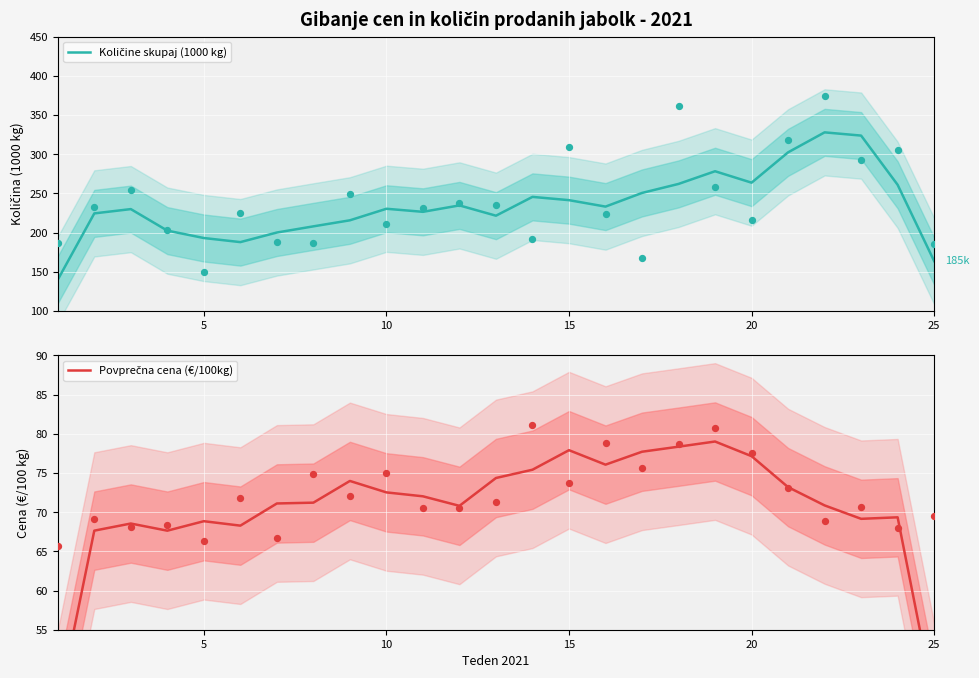

Is the value of Količine skupaj (1000 kg) at 25 greater than the value of Povprečna cena (€/100kg) at 20?

Yes